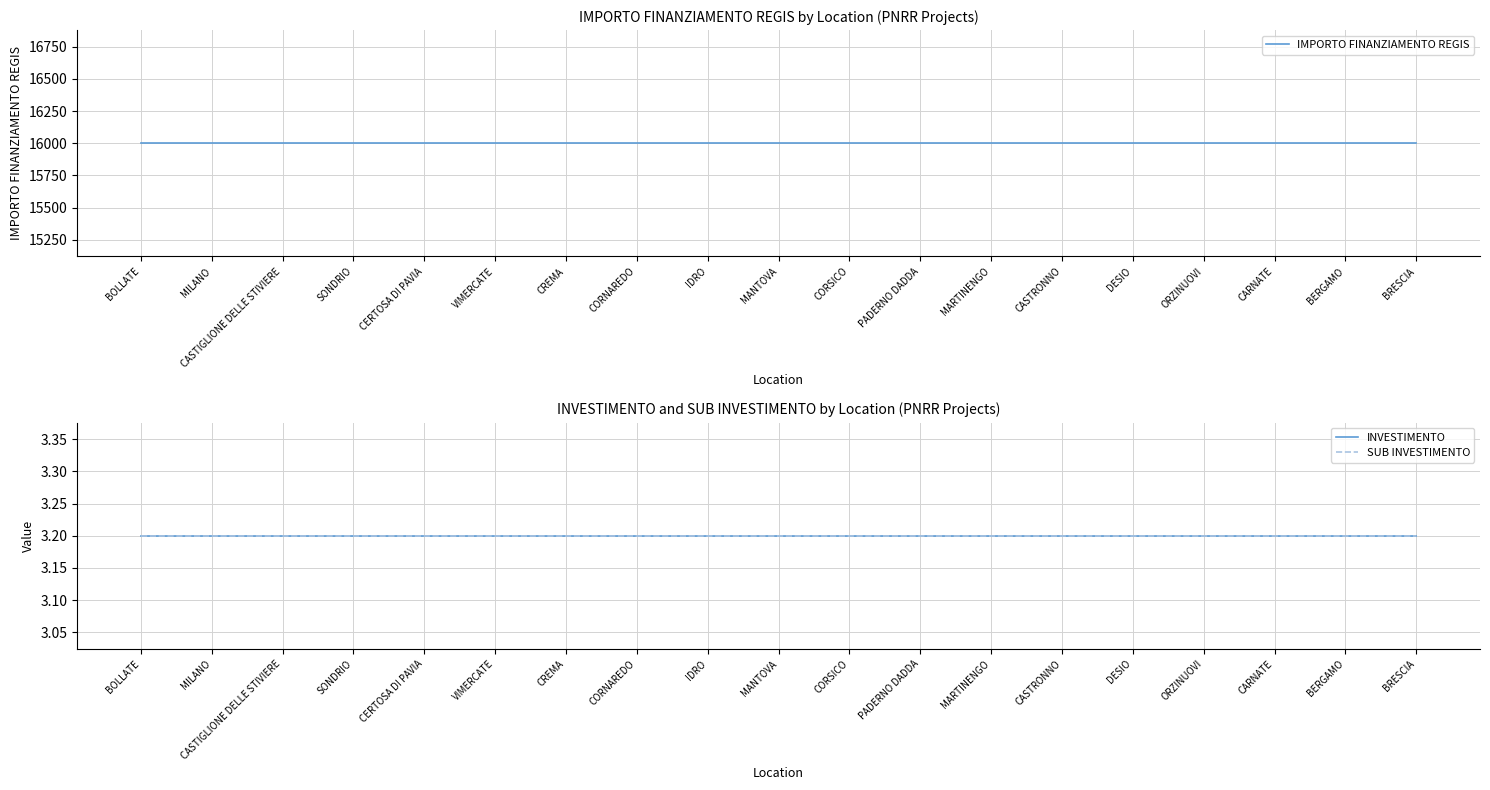

Reading right to left, transcribe all the data shown in this chart.

IMPORTO FINANZIAMENTO REGIS: 16000.0	16000.0	16000.0	16000.0	16000.0	16000.0	16000.0	16000.0	16000.0	16000.0	16000.0	16000.0	16000.0	16000.0	16000.0	16000.0	16000.0	16000.0	16000.0
INVESTIMENTO: 3.2	3.2	3.2	3.2	3.2	3.2	3.2	3.2	3.2	3.2	3.2	3.2	3.2	3.2	3.2	3.2	3.2	3.2	3.2
SUB INVESTIMENTO: 3.2	3.2	3.2	3.2	3.2	3.2	3.2	3.2	3.2	3.2	3.2	3.2	3.2	3.2	3.2	3.2	3.2	3.2	3.2